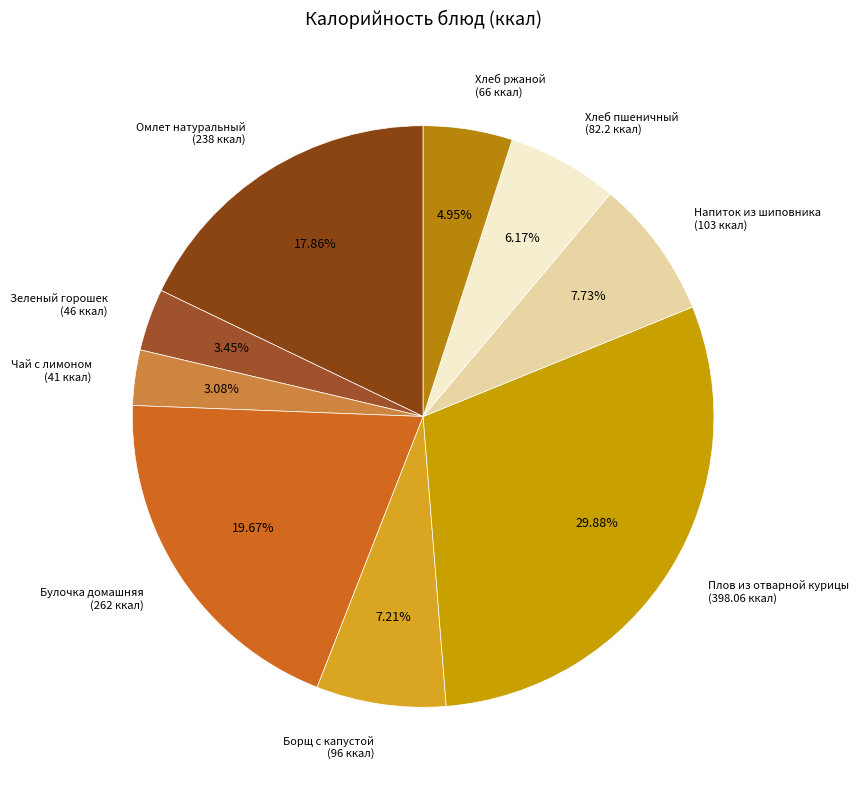

How many slices are in this pie chart?

9